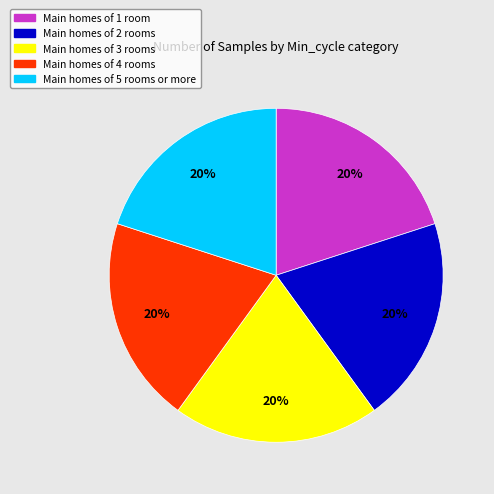

Is there any slice that represents more than half of the pie?

No